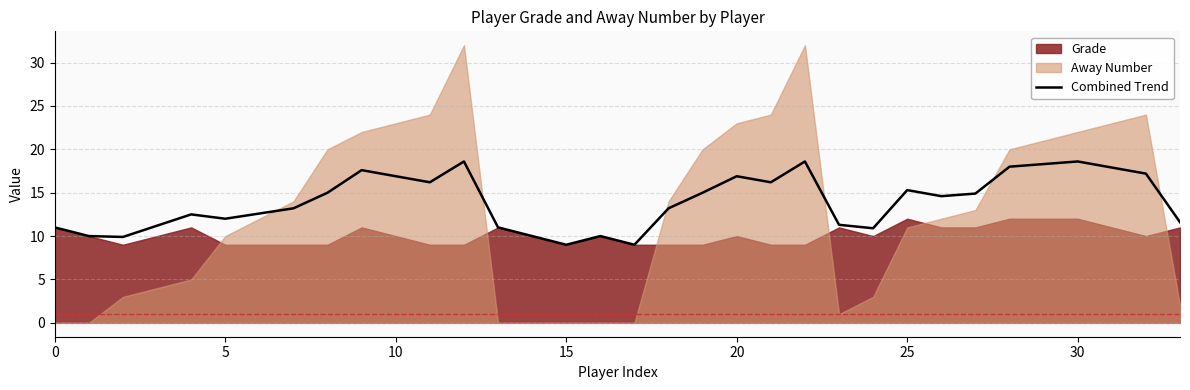

What is the difference between the maximum and minimum values?

9.6